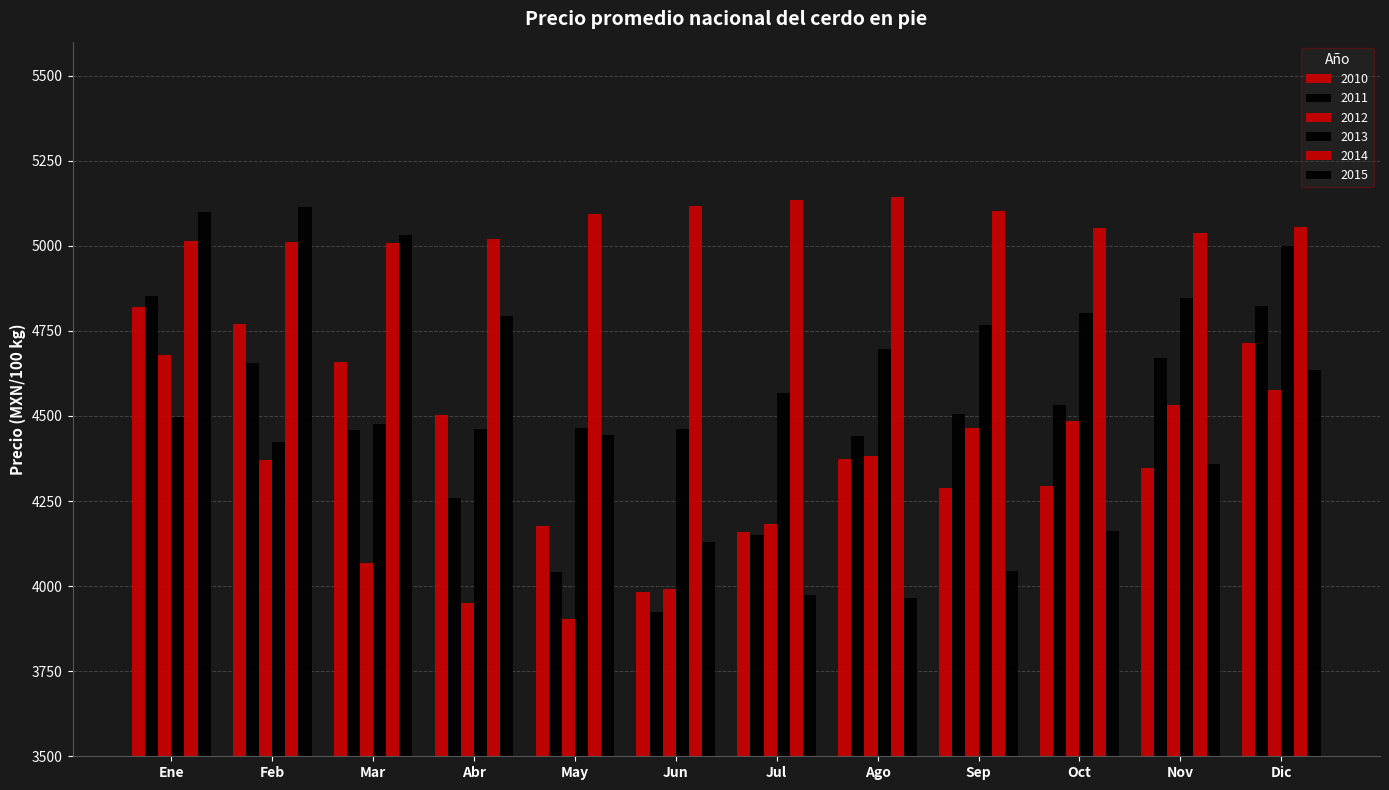

Rank the series by their maximum value, from lowest to highest.

2012, 2010, 2011, 2013, 2015, 2014